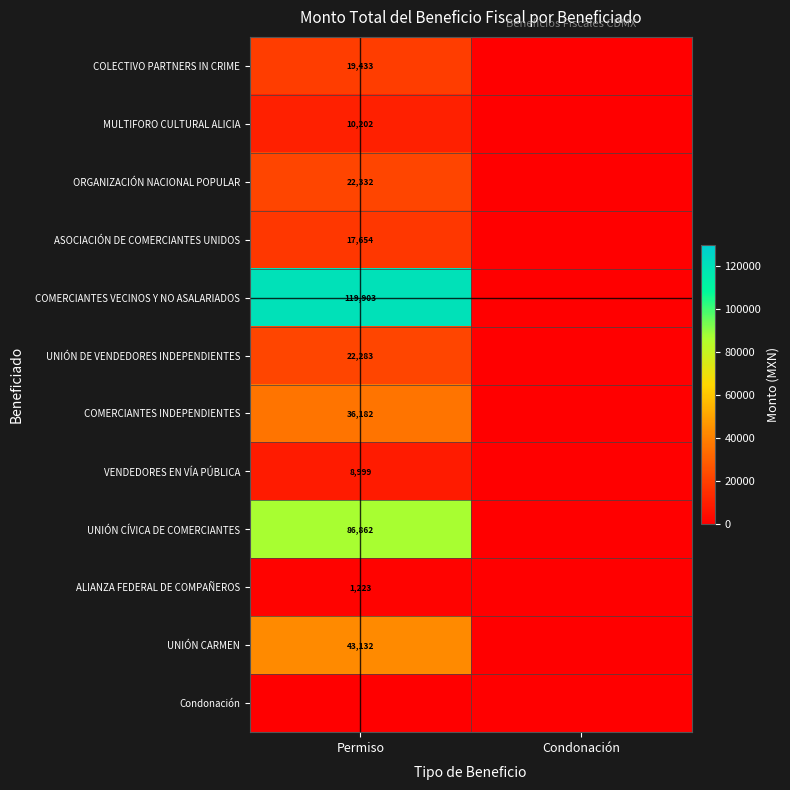

True or false: COMERCIANTES VECINOS Y NO ASALARIADOS has a value of 119903 at Permiso.

True